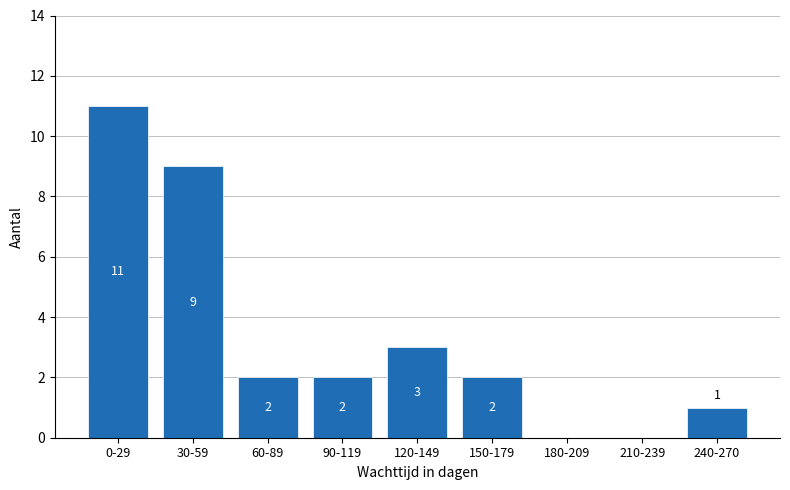

Reading left to right, transcribe all the data shown in this chart.

0-29=11	30-59=9	60-89=2	90-119=2	120-149=3	150-179=2	180-209=0	210-239=0	240-270=1